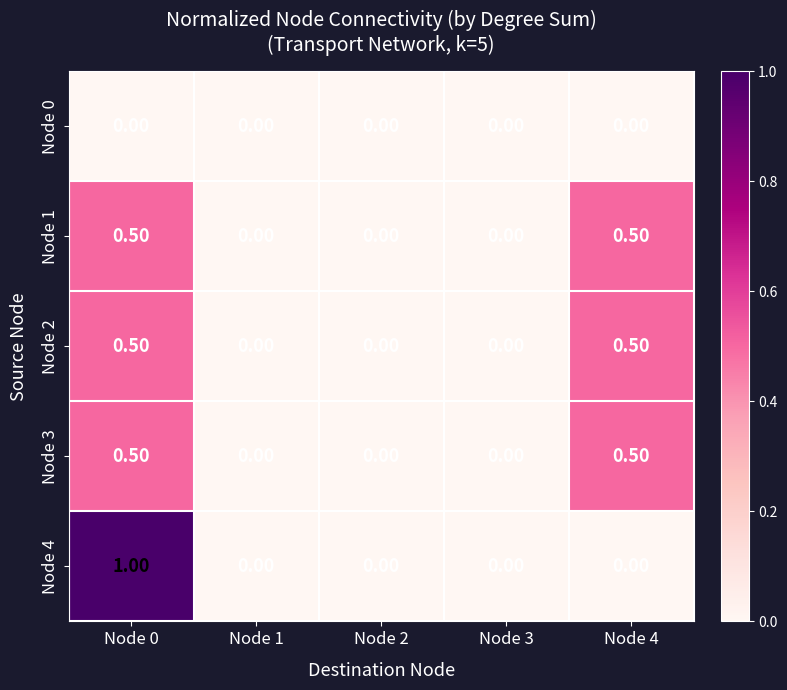

What is the difference between the maximum and minimum values in the Node 4 series?

1.0